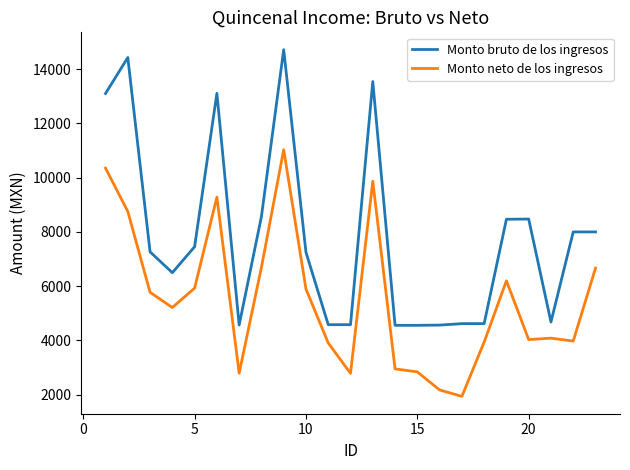

Which series has the largest total across all categories?

Monto bruto de los ingresos